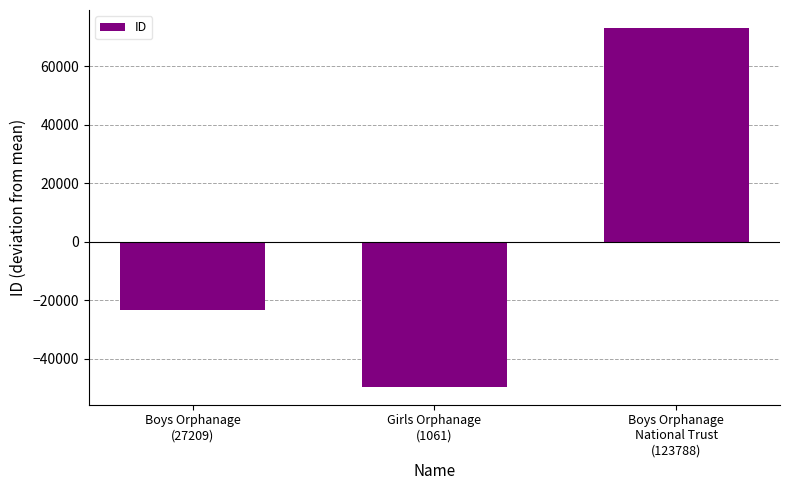

What is the label of the 3rd bar from the left?

Boys Orphanage
National Trust
(123788)